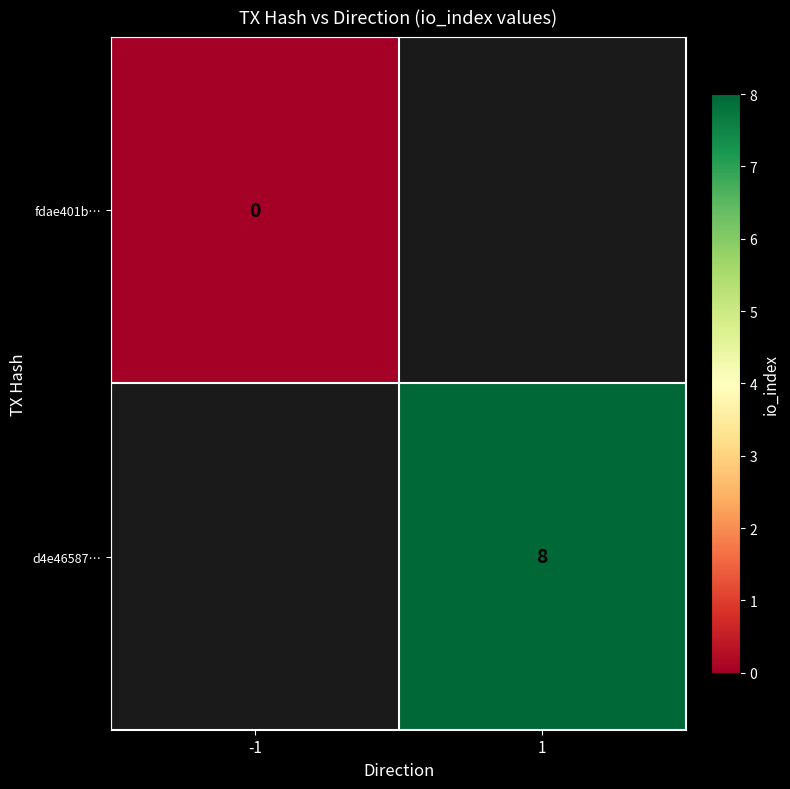

True or false: d4e46587… has a value of 8 at 1.

True